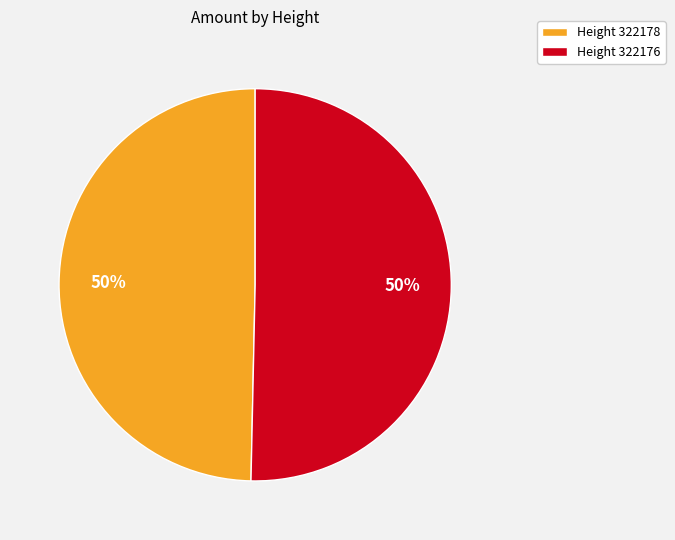

True or false: Height 322176 accounts for 61% of the total.

False